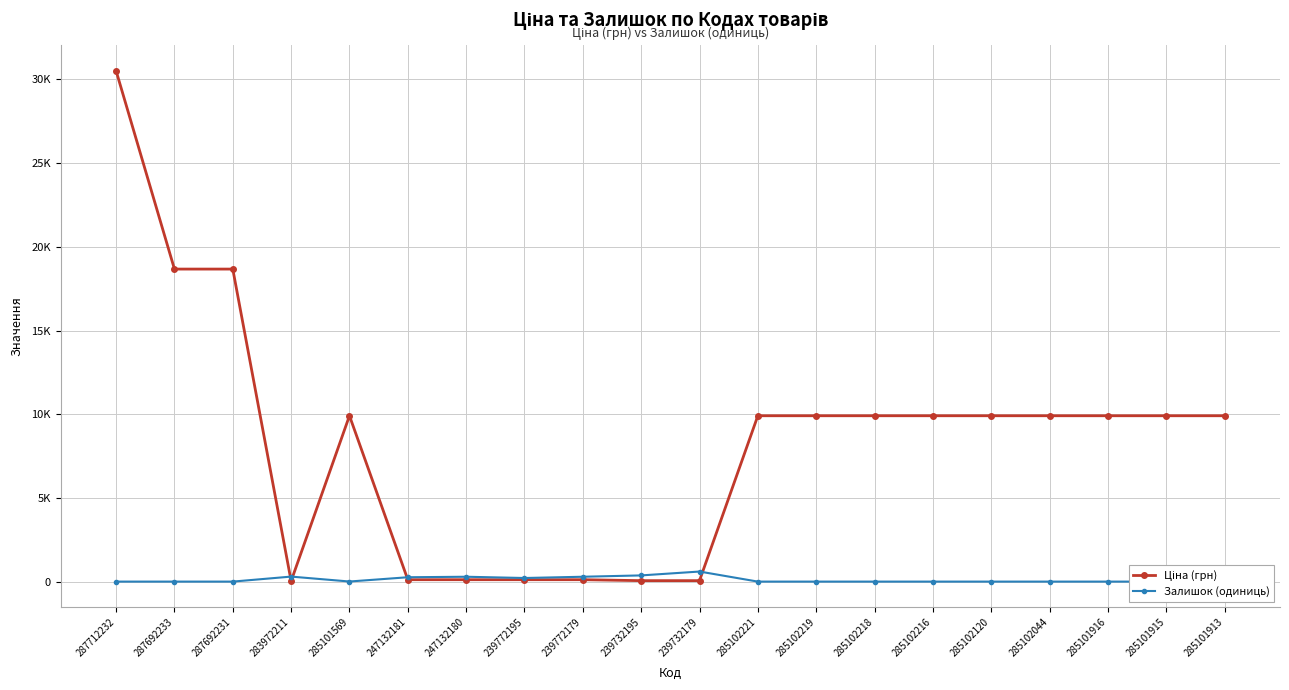

Which series changed the most between 239732195 and 285102044?

Ціна (грн)